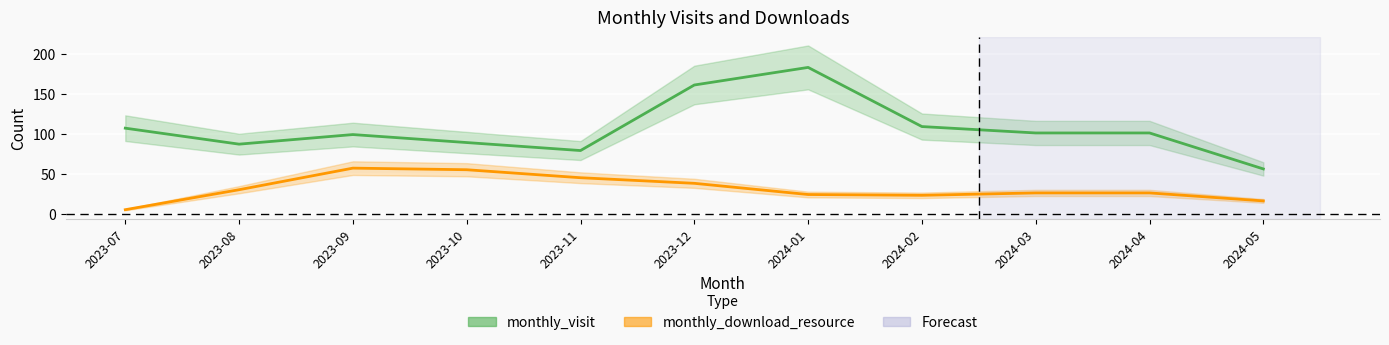

Which category has the highest value in the monthly_visit series?

2024-01